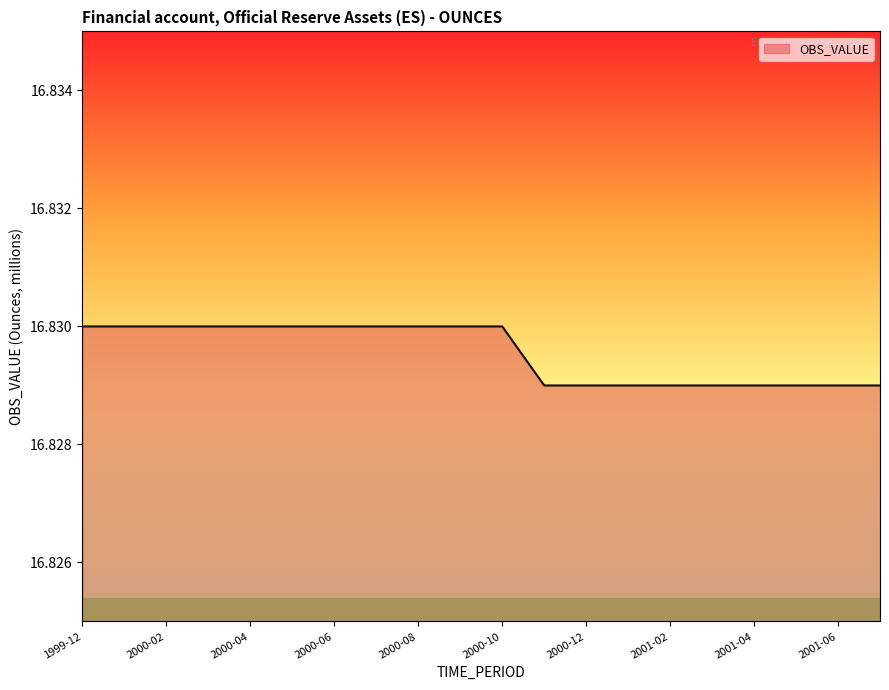

How many lines are shown in the chart?

1